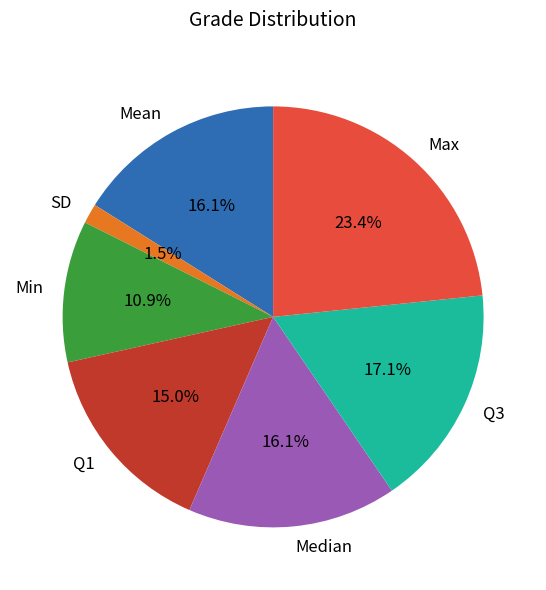

What percentage is the Q3 slice, to the nearest percent?

17%